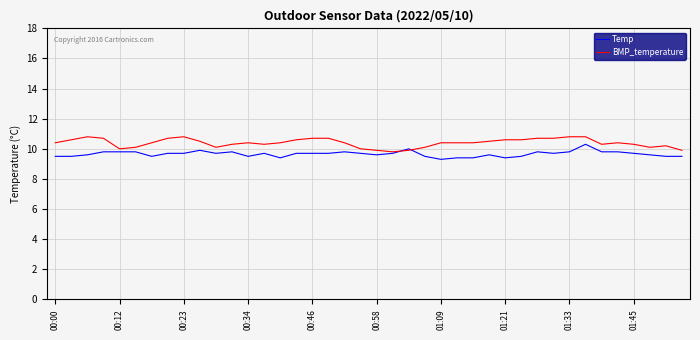

Rank the series by their average value, from lowest to highest.

Temp, BMP_temperature